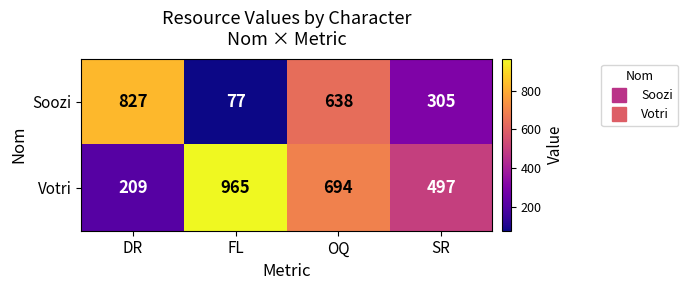

What is the difference between the Votri values at OQ and DR?

485